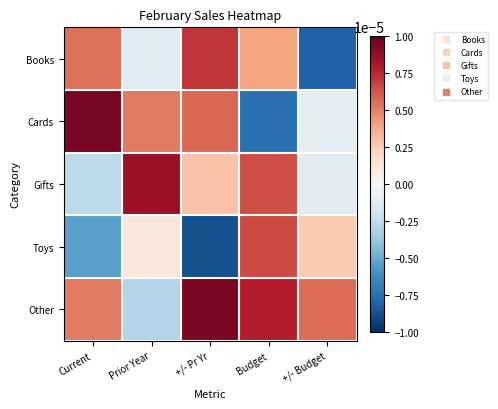

List the series in order of their peak value, highest first.

Cards, Other, Gifts, Books, Toys